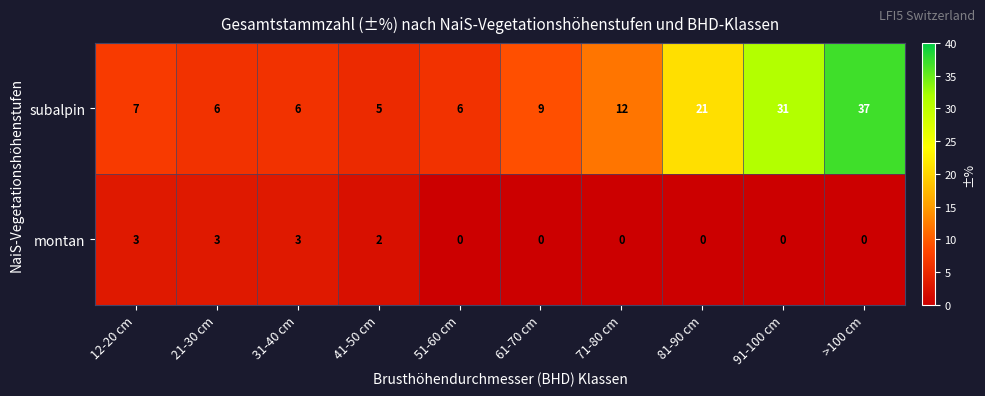

Which series has the largest range (max minus min)?

subalpin